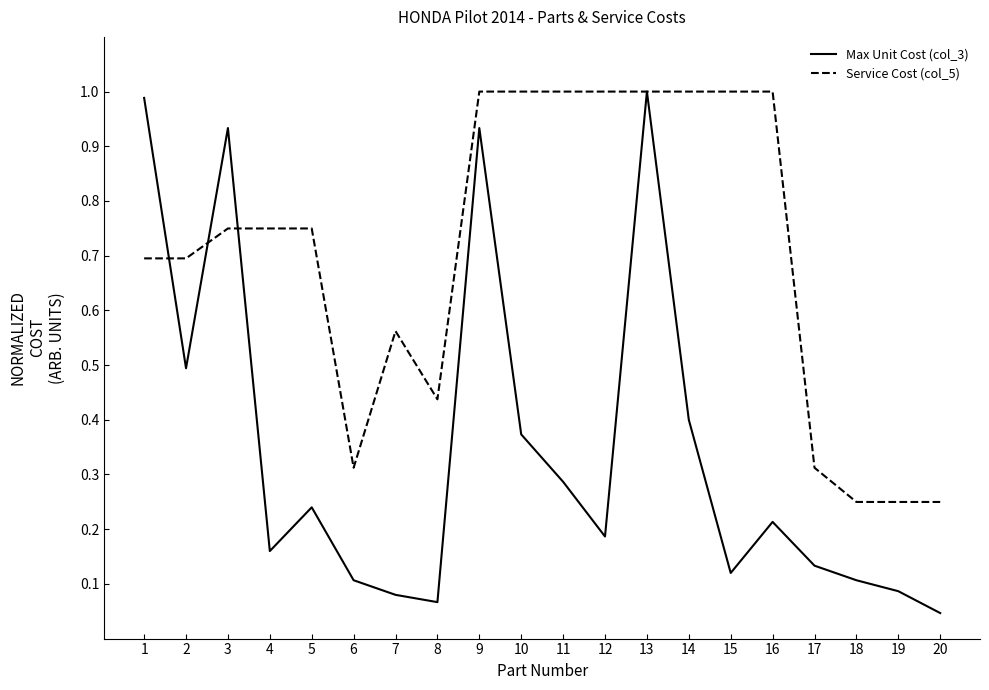

Which series changed the most between 13 and 17?

Max Unit Cost (col_3)